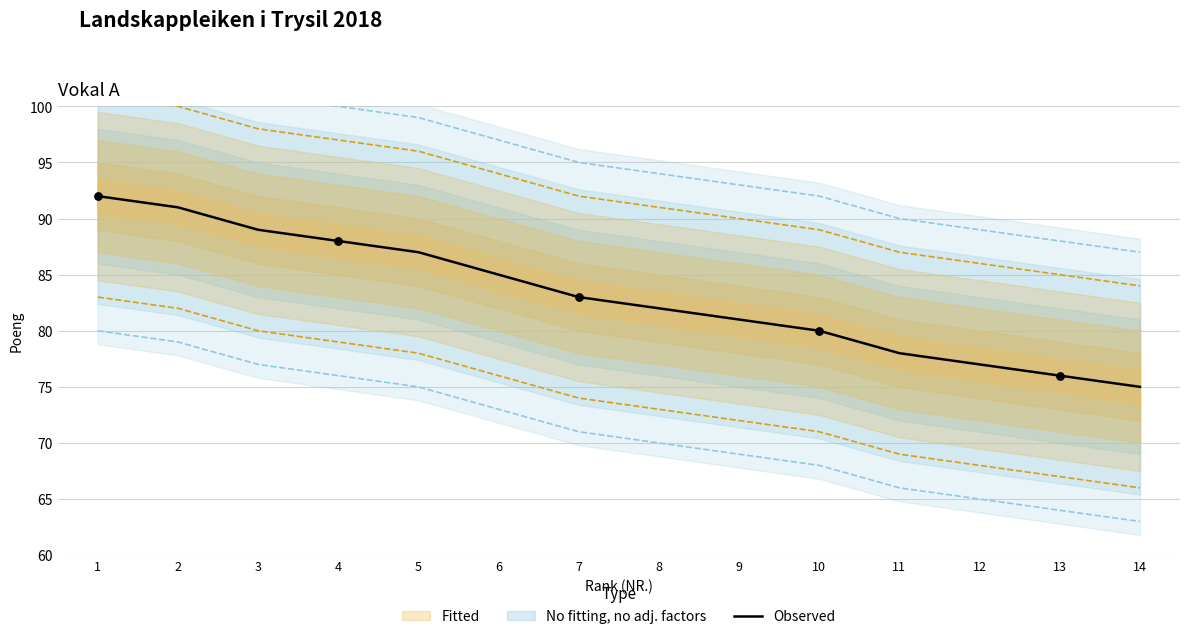

Which has a higher value, 10 or 6?

6